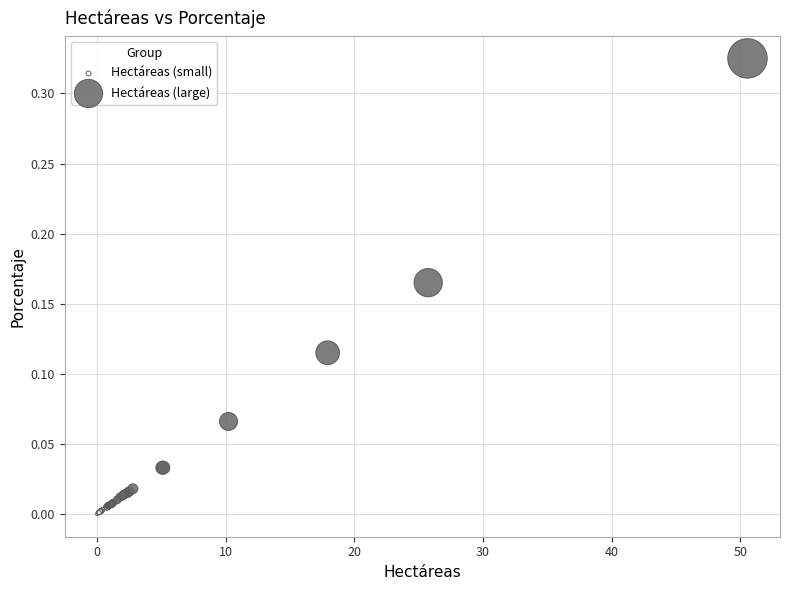

Which series has the largest Y range (max minus min)?

Hectáreas (large)